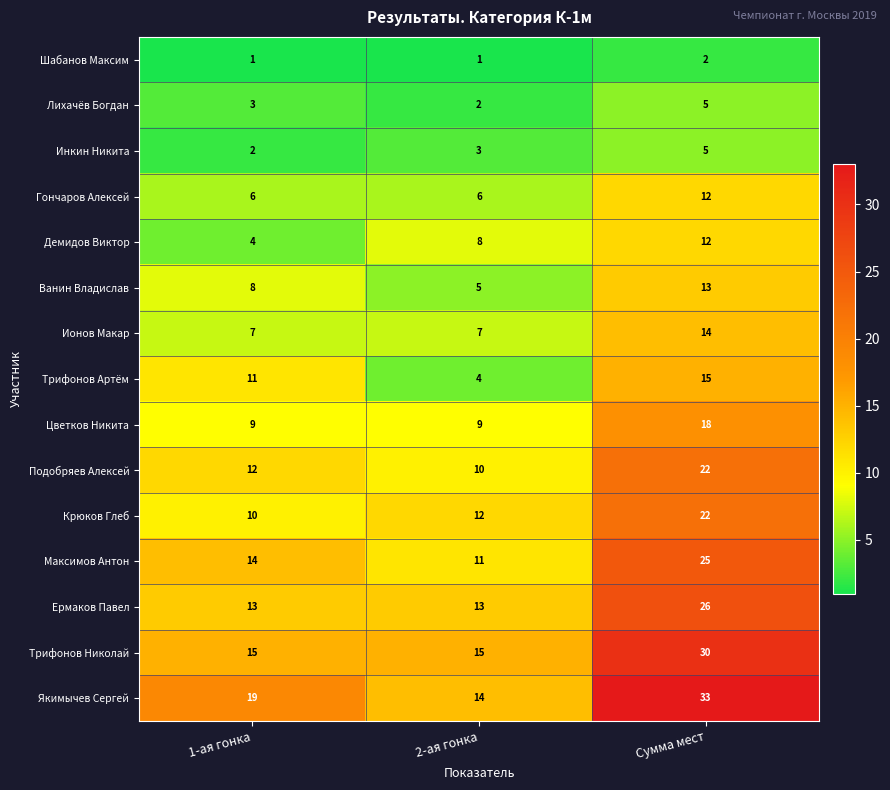

How many categories are shown in the chart?

3